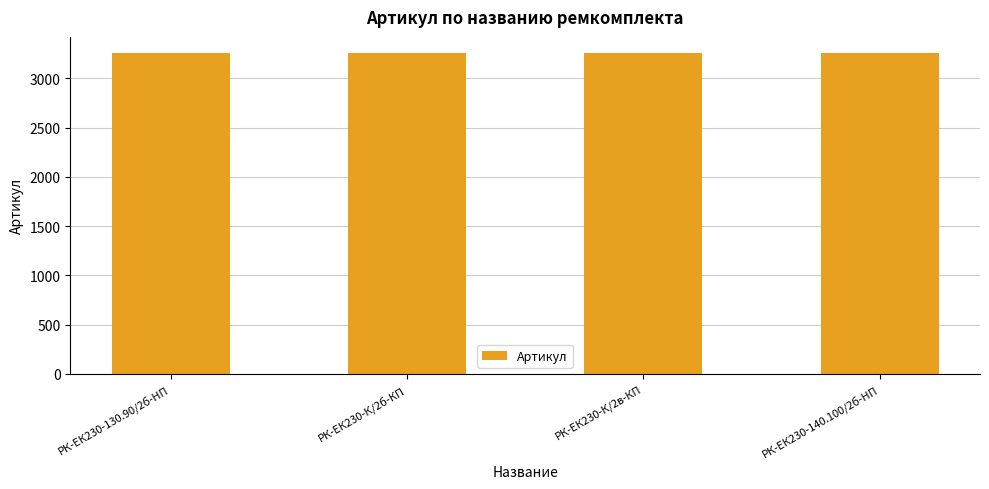

What is the sum of all values?

13028